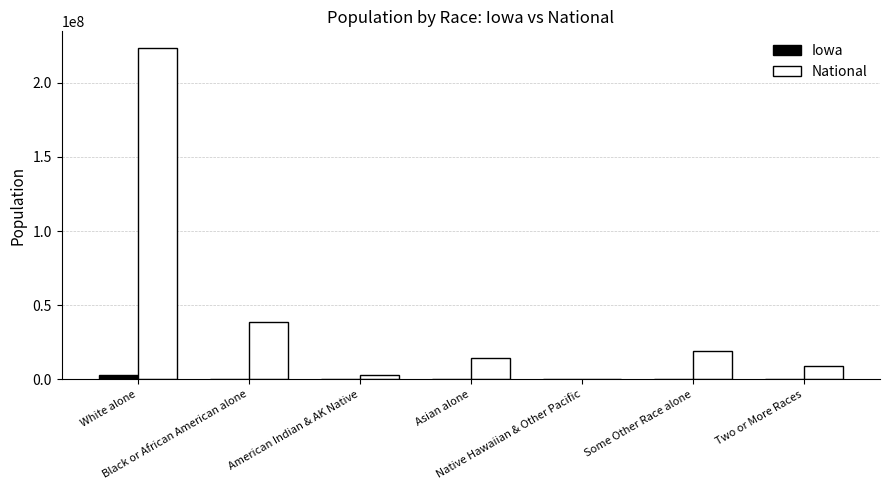

True or false: Iowa has a value of 89148 at Black or African American alone.

True